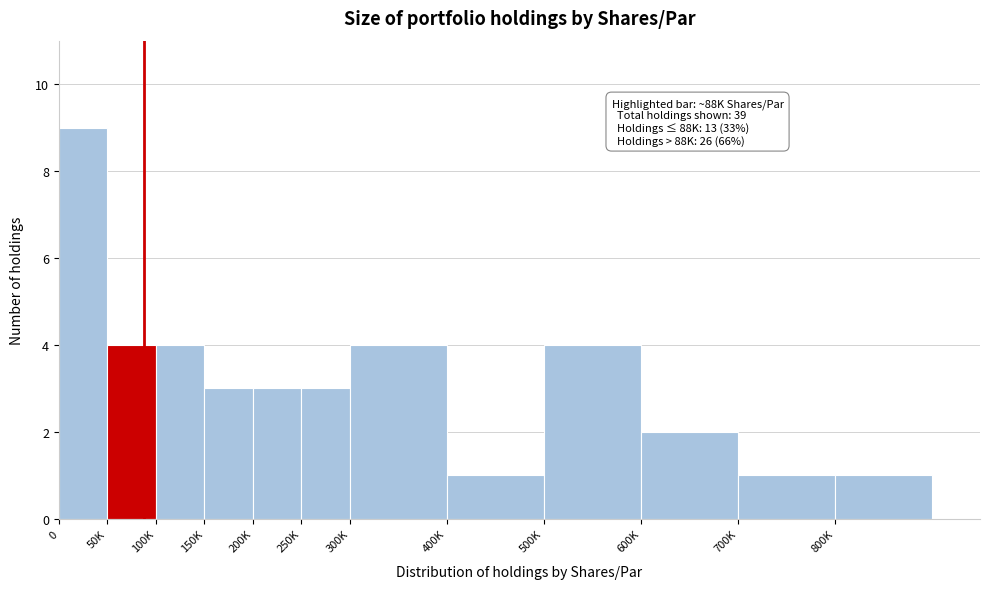

Reading left to right, what are all the values shown in this chart?

9	4	4	3	3	3	4	1	4	2	1	1